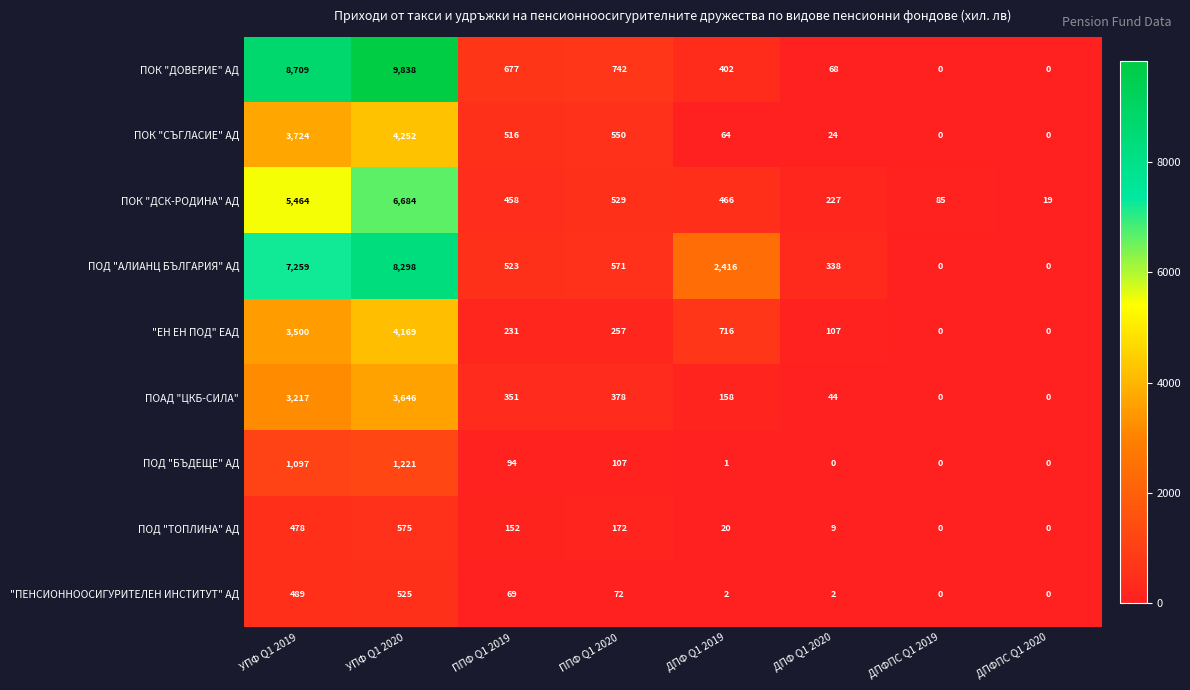

What is the total value across all series at ДПФ Q1 2019?

4245